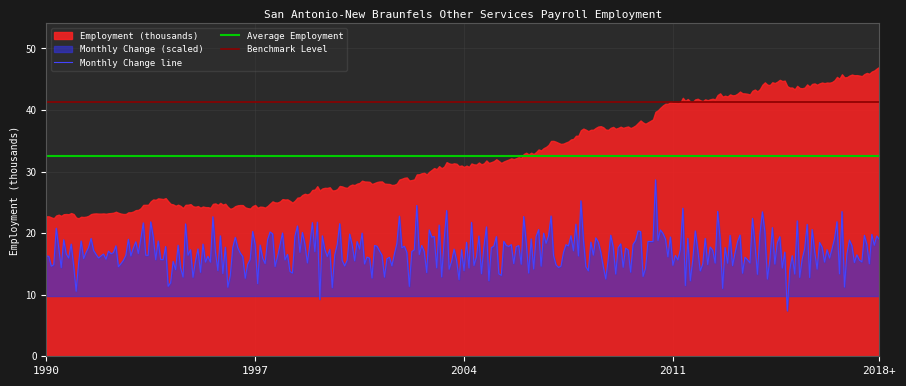

What is the average value of the employment series?

31.5